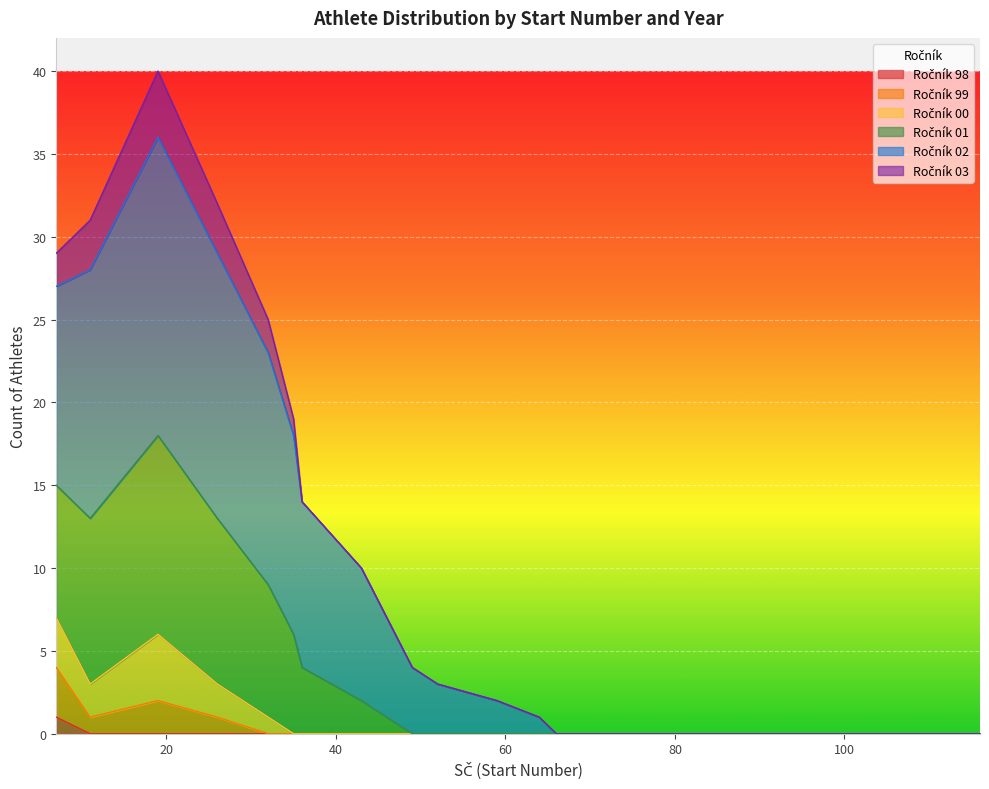

What is the greatest value displayed?

40